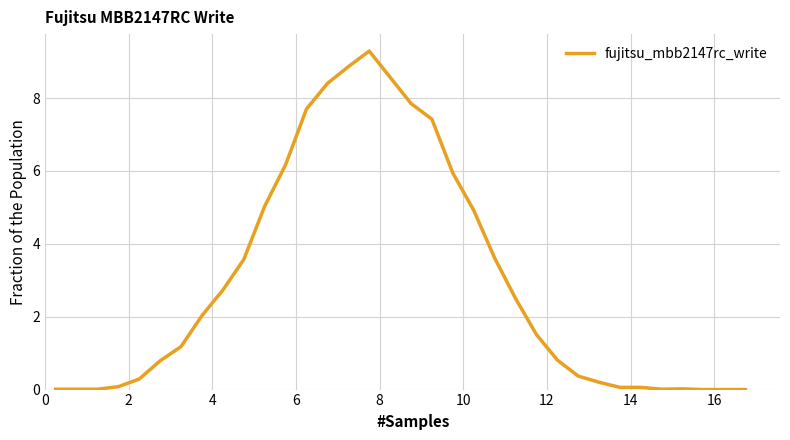

How many lines are shown in the chart?

1